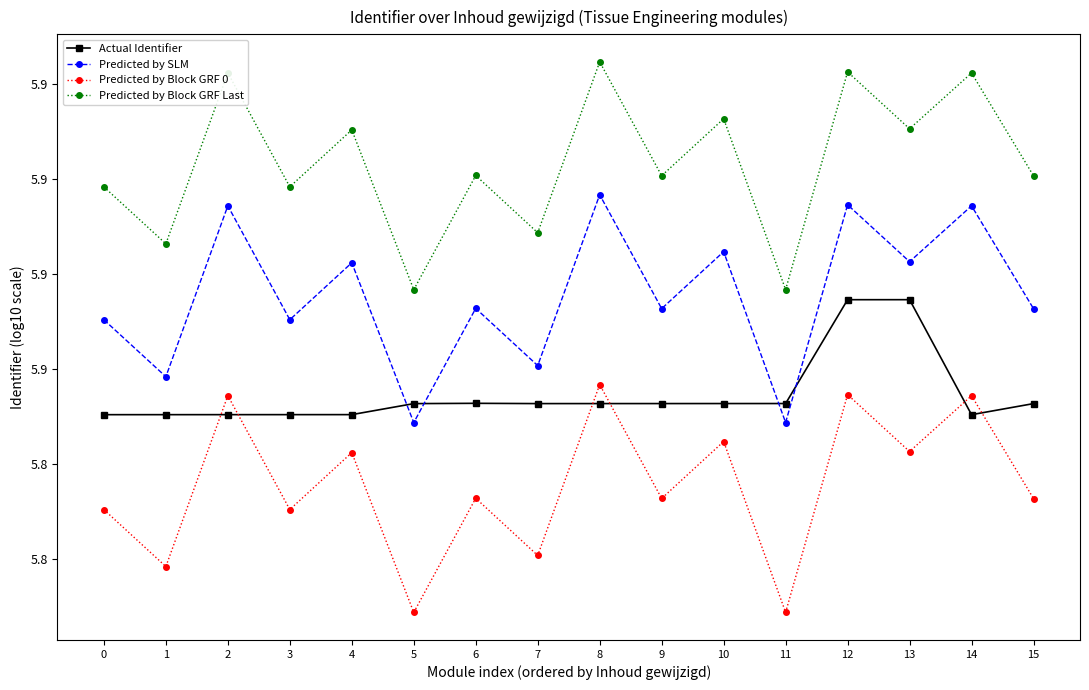

At which label is Actual Identifier closest to 5?

14